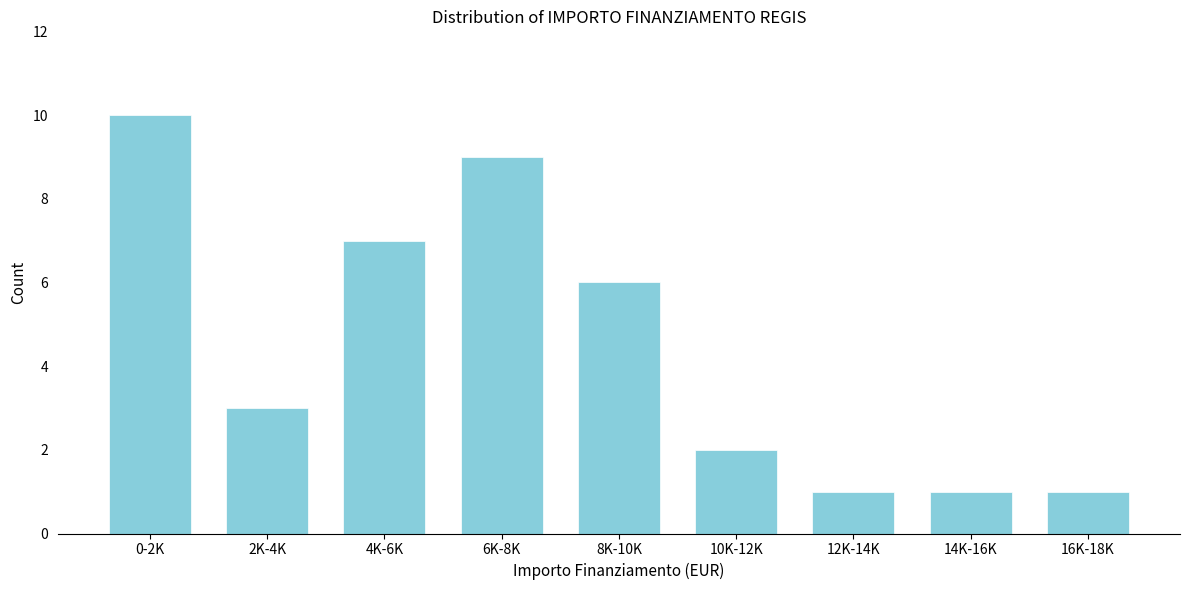

Reading left to right, what are all the values shown in this chart?

10	3	7	9	6	2	1	1	1